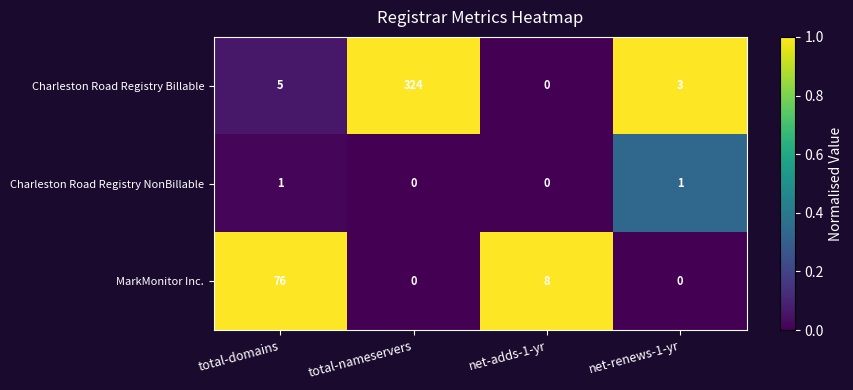

Rank the categories by Charleston Road Registry Billable value from highest to lowest.

total-nameservers, total-domains, net-renews-1-yr, net-adds-1-yr